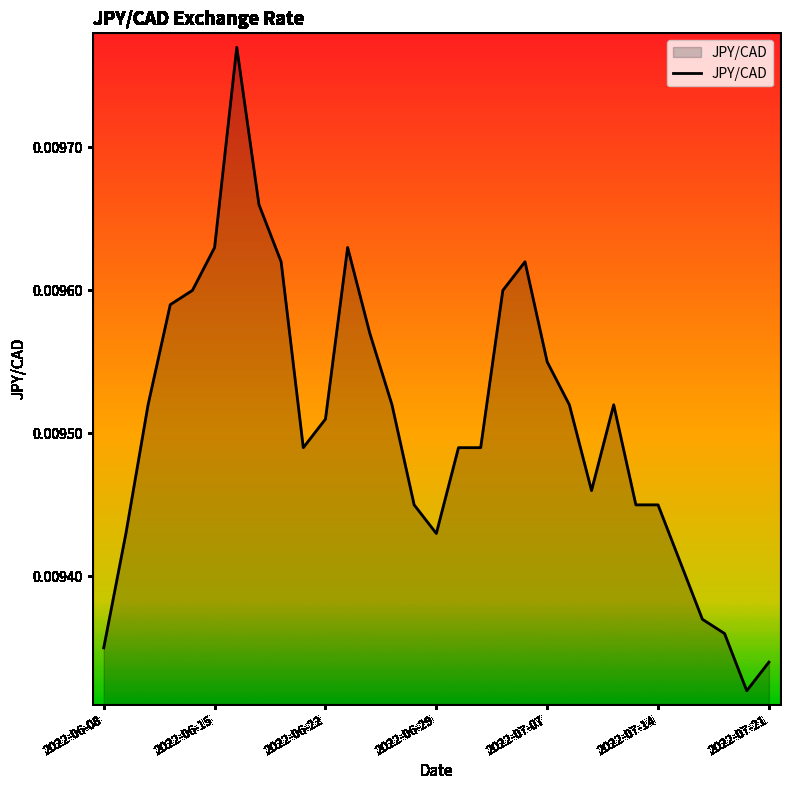

How many lines are shown in the chart?

1